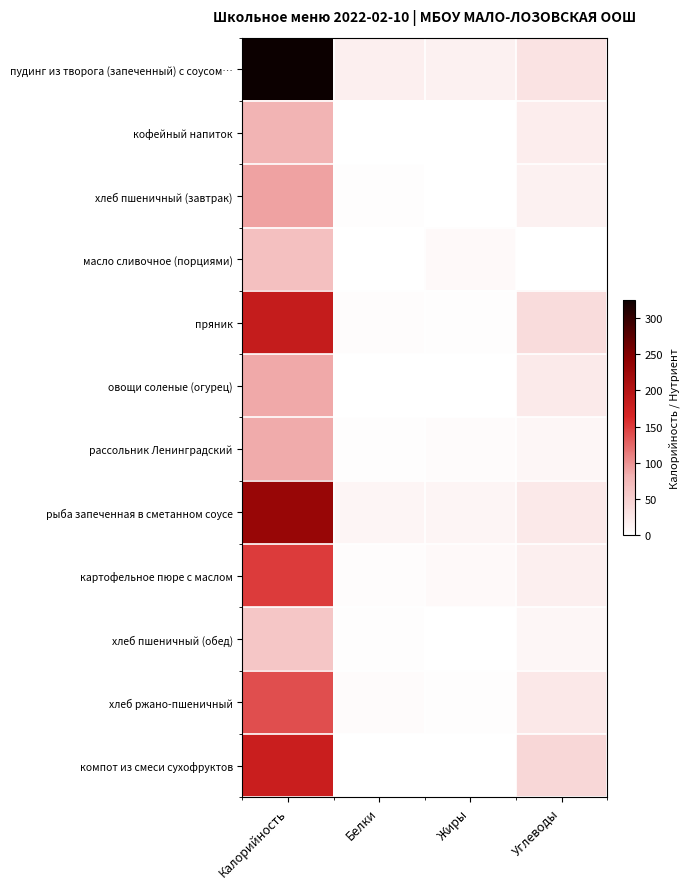

Reading left to right, what are all the values shown in this chart?

пудинг из творога (запеченный) с соусом…: Калорийность=325.1	Белки=17.5	Жиры=14.8	Углеводы=30.3
кофейный напиток: Калорийность=79.8	Белки=0.0	Жиры=0.0	Углеводы=20.0
хлеб пшеничный (завтрак): Калорийность=91.2	Белки=2.3	Жиры=0.9	Углеводы=14.9
масло сливочное (порциями): Калорийность=66.1	Белки=0.1	Жиры=7.2	Углеводы=0.1
пряник: Калорийность=183.0	Белки=3.0	Жиры=2.0	Углеводы=38.0
овощи соленые (огурец): Калорийность=87.5	Белки=0.1	Жиры=0.0	Углеводы=22.8
рассольник Ленинградский: Калорийность=85.8	Белки=1.6	Жиры=4.1	Углеводы=9.6
рыба запеченная в сметанном соусе: Калорийность=230.6	Белки=10.6	Жиры=10.8	Углеводы=22.9
картофельное пюре с маслом: Калорийность=150.2	Белки=2.6	Жиры=7.5	Углеводы=17.3
хлеб пшеничный (обед): Калорийность=60.8	Белки=1.5	Жиры=0.6	Углеводы=10.0
хлеб ржано-пшеничный: Калорийность=139.2	Белки=4.9	Жиры=2.0	Углеводы=25.3
компот из смеси сухофруктов: Калорийность=179.0	Белки=1.1	Жиры=0.0	Углеводы=42.0